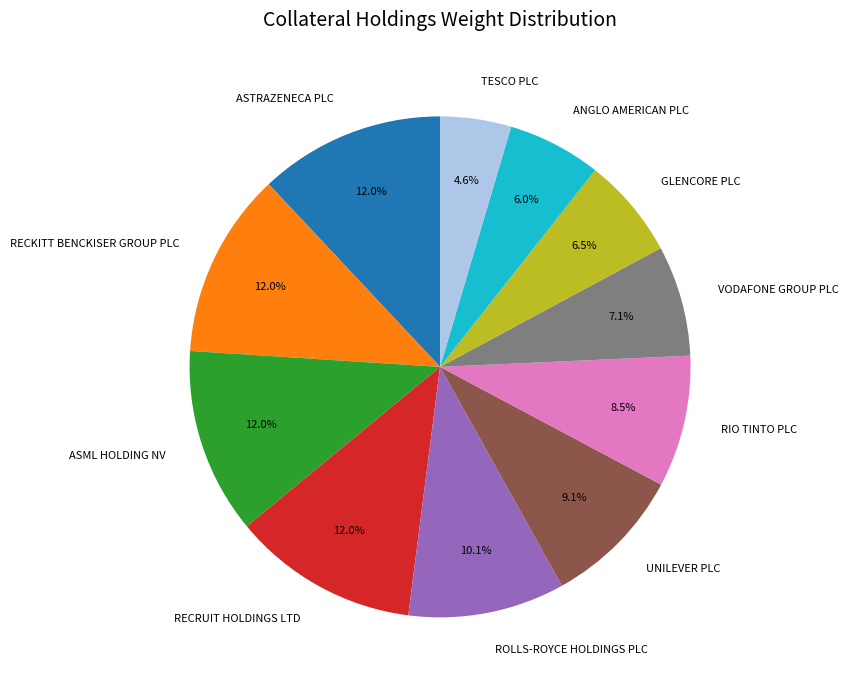

Count the number of slices in the pie.

11